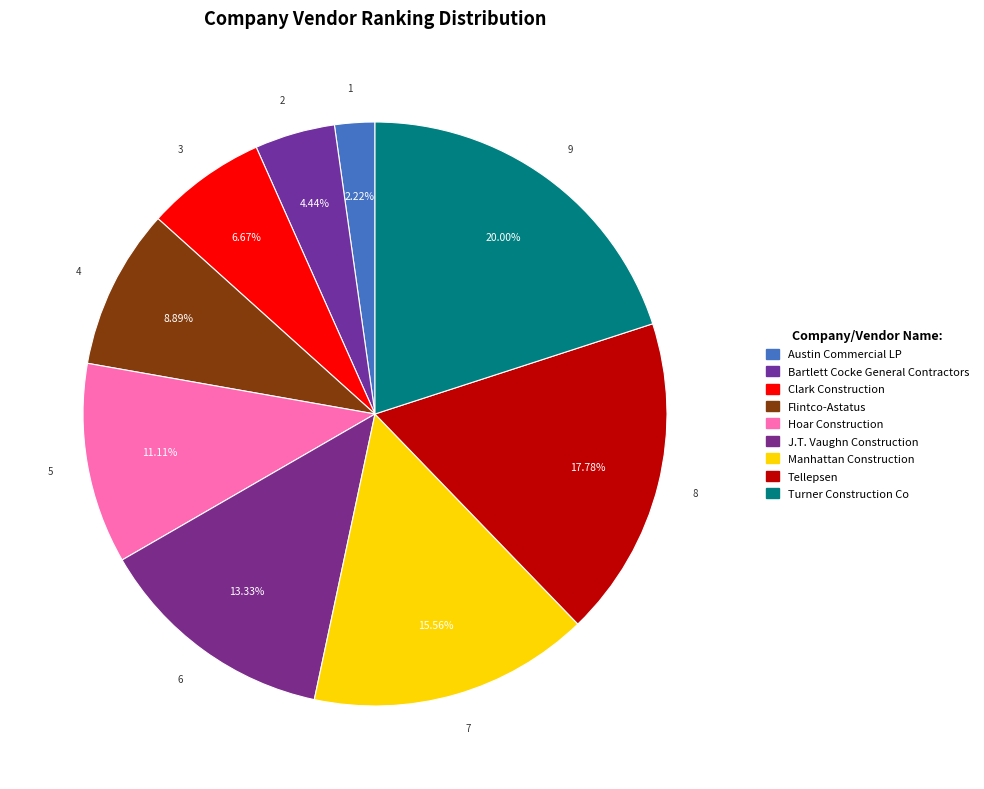

What is the change in value from Austin Commercial LP to Clark Construction?

+2